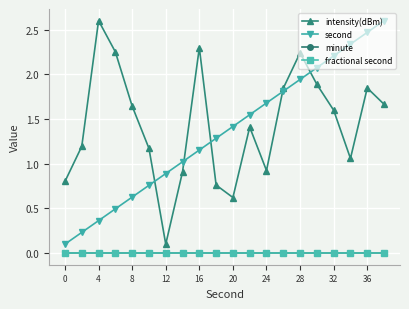

Is this an area chart (filled region under the line)?

No